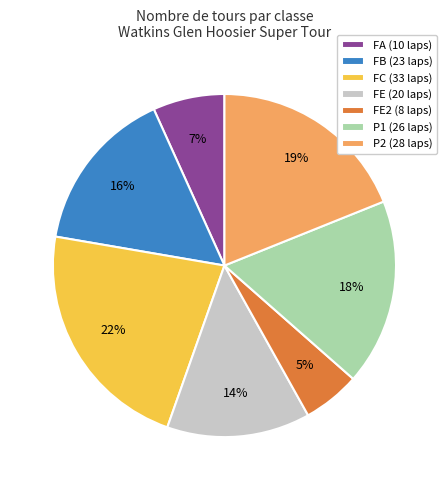

Combined, do FA (10 laps) and FE2 (8 laps) account for over 50%?

No